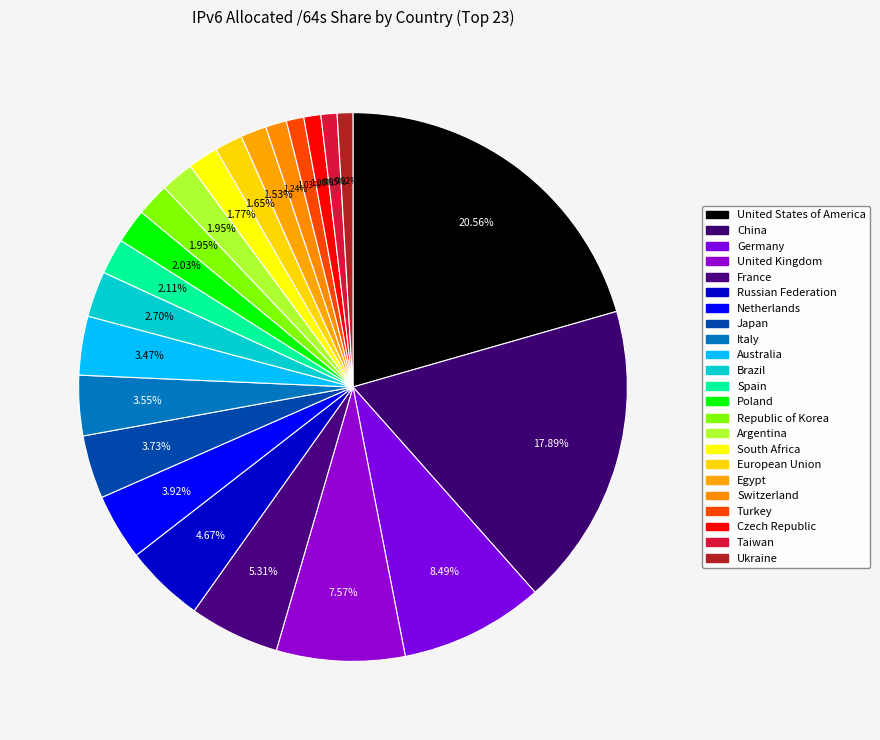

Is it true that Brazil is 10% of the pie?

False